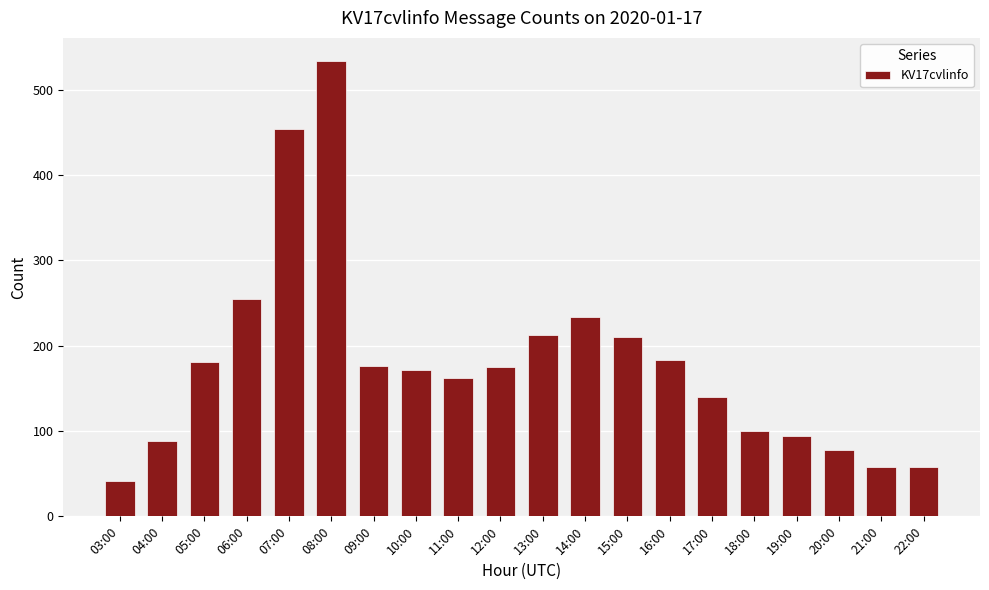

Approximately how many times larger is the value at 21:00 compared to 19:00?

0.6